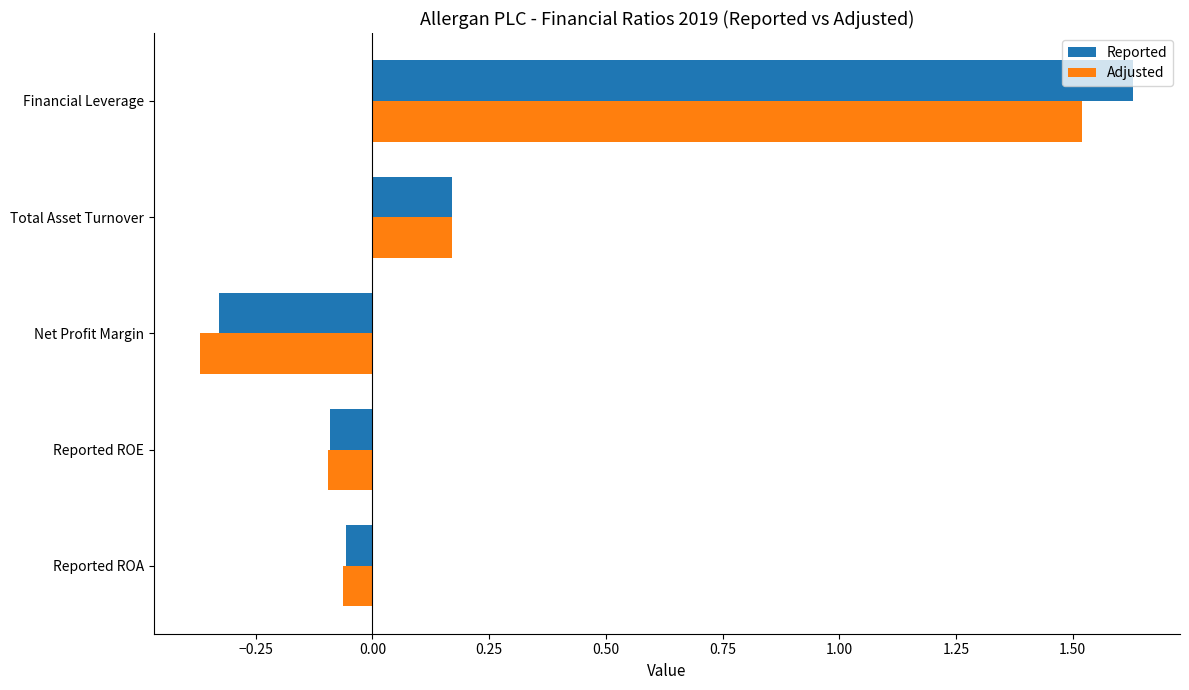

Which category has the lowest value across all series?

Net Profit Margin